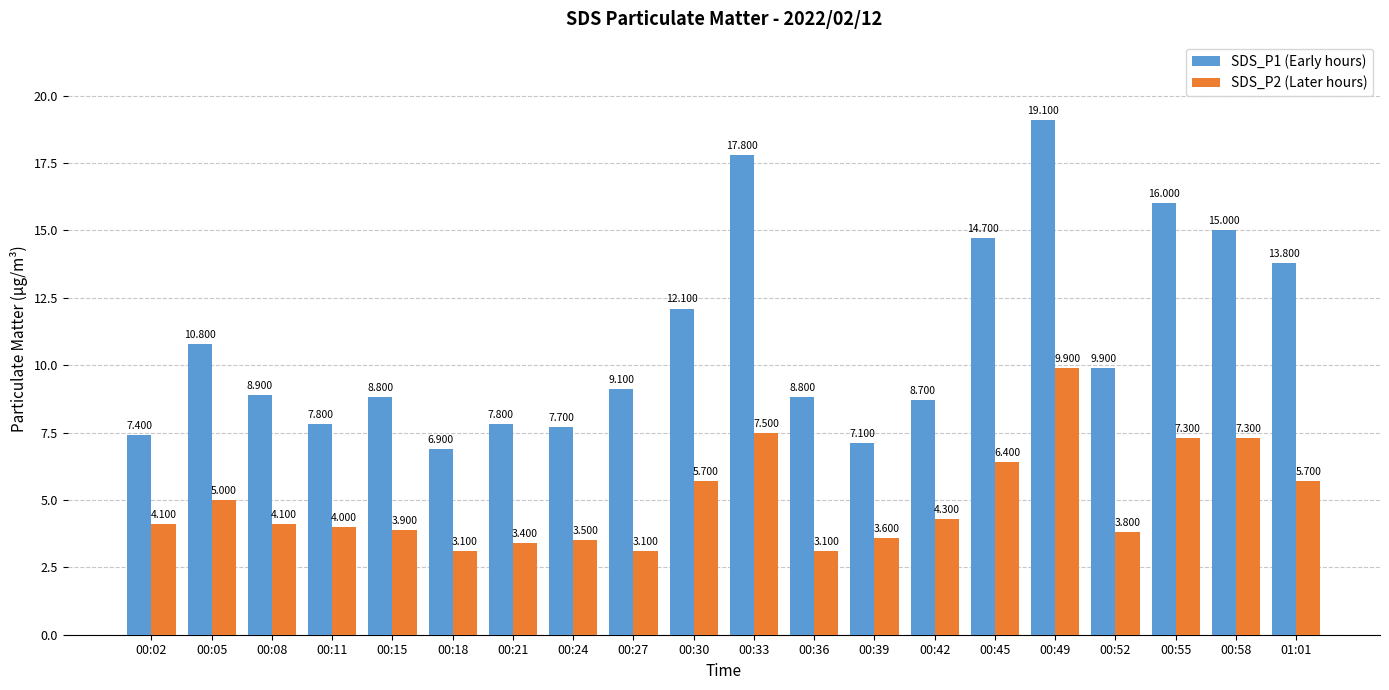

Is it true that SDS_P2 (Later hours) equals 7.3 at 00:05?

False